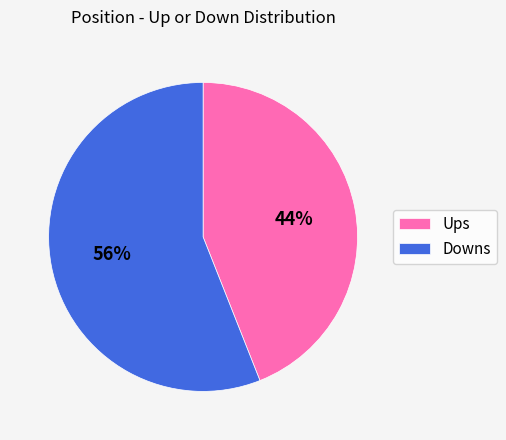

True or false: Ups accounts for 51% of the total.

False